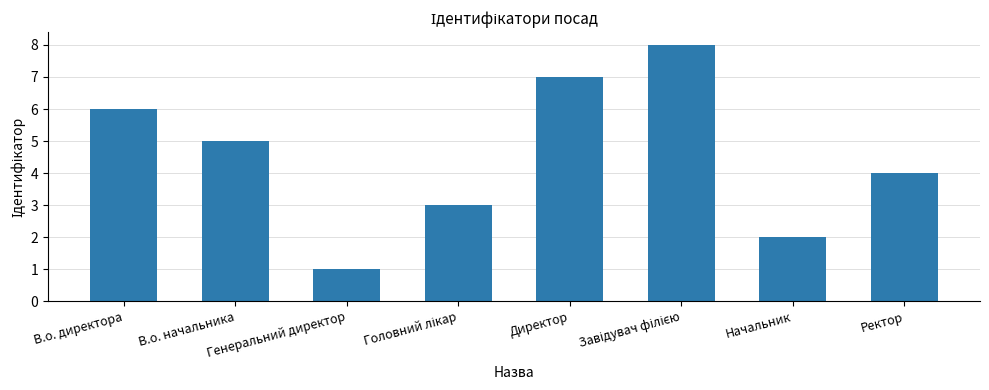

Is it true that the value at Начальник is 3?

False